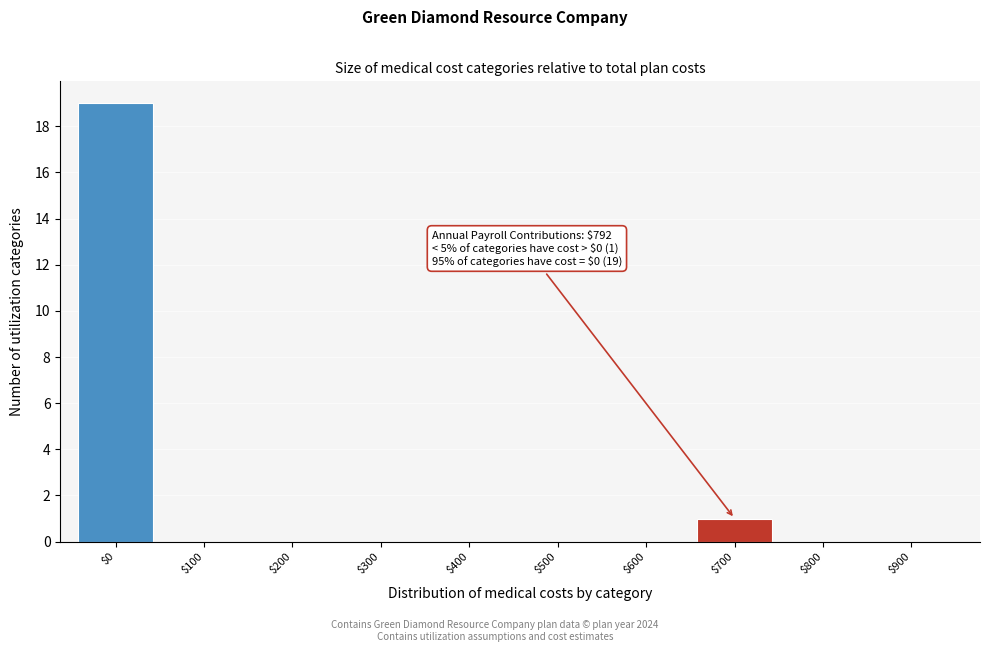

The chart shows a value of 9 at $900. True or false?

False